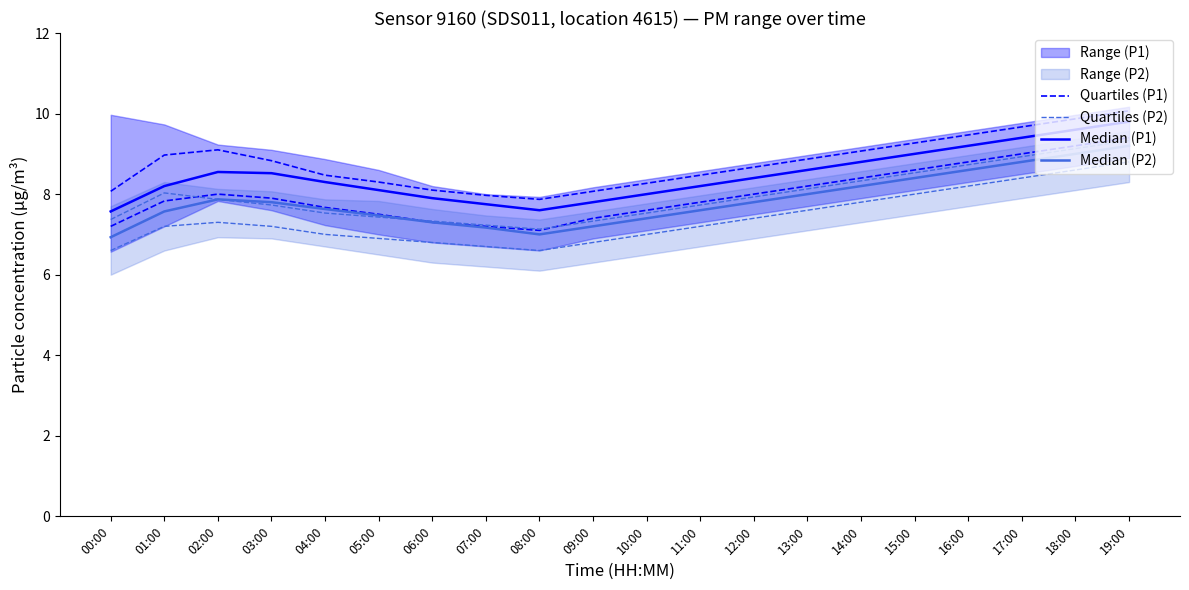

What is the minimum value for Median (P1)?

7.6